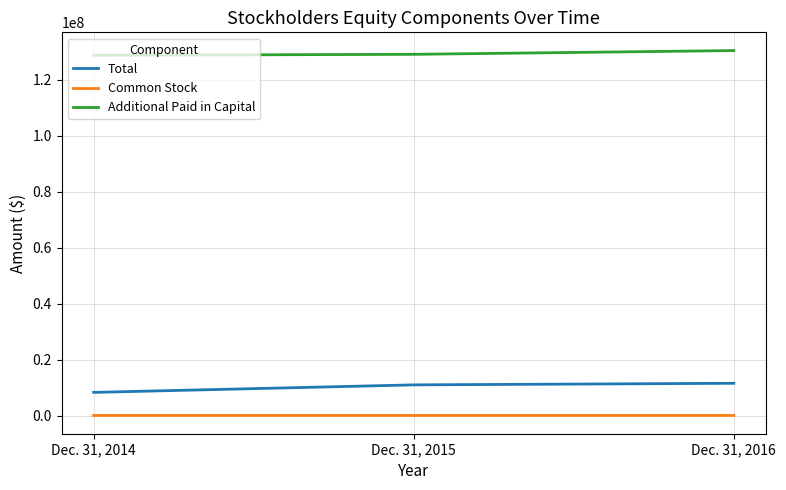

The value of Additional Paid in Capital at Dec. 31, 2016 is 130418413. True or false?

True